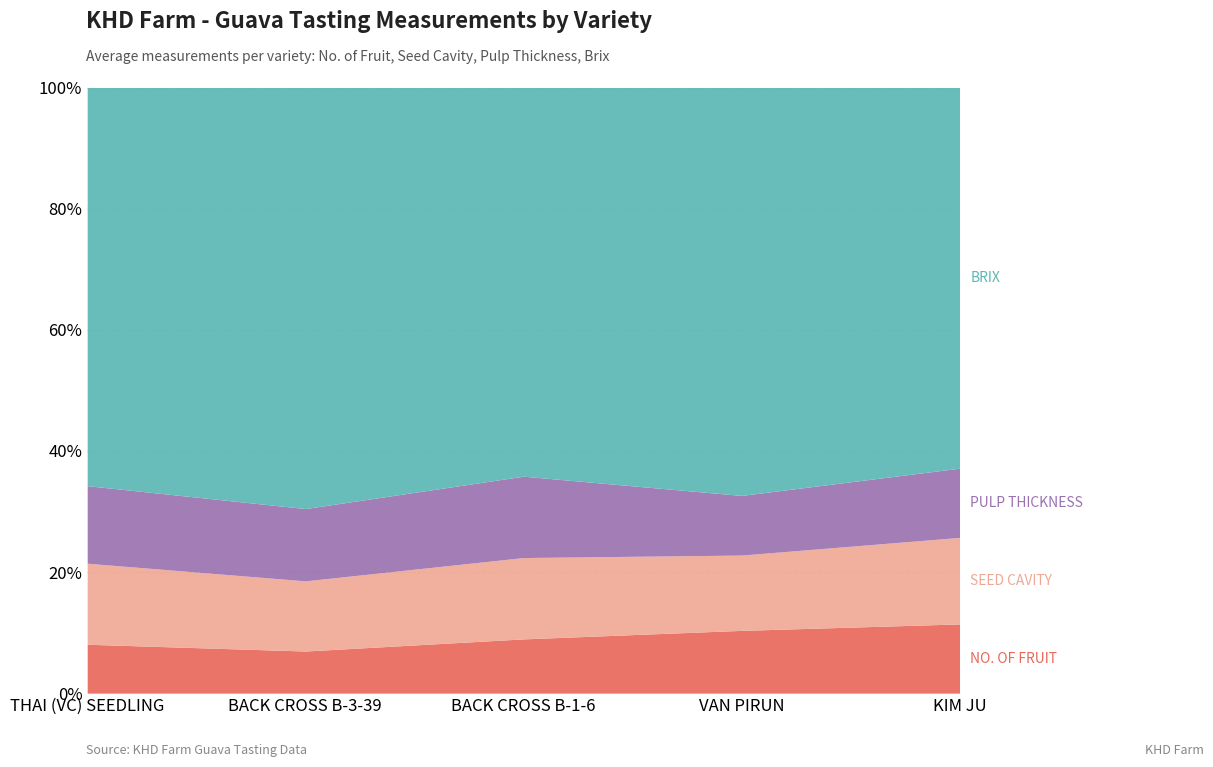

What is the label of the 3rd point from the left?

BACK CROSS B-1-6